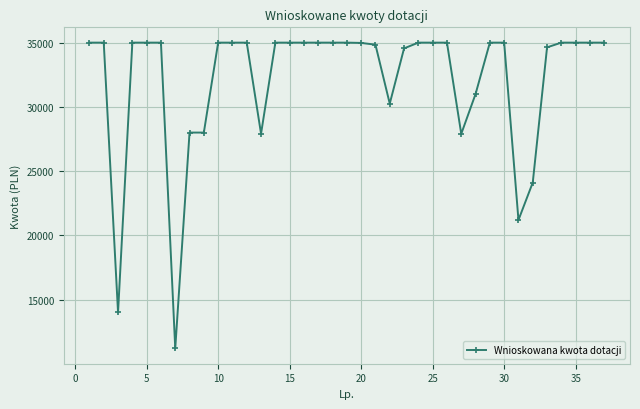

What is the smallest value displayed?

11200.0